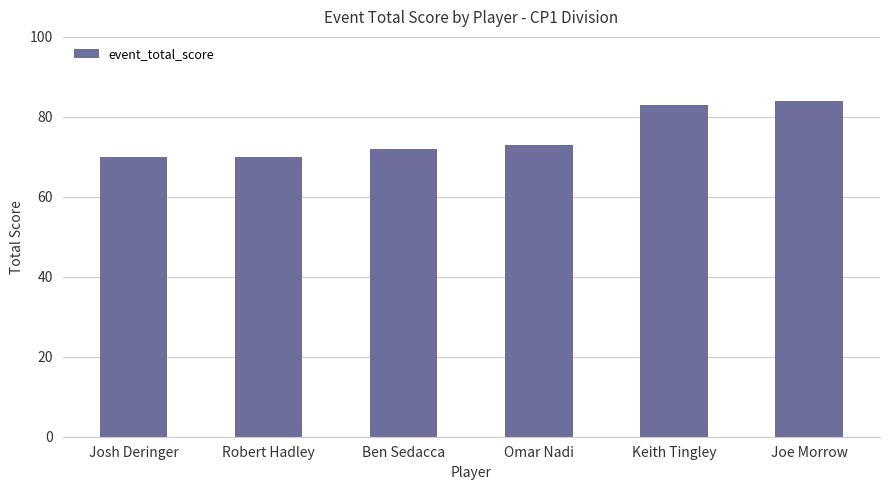

Reading right to left, transcribe all the data shown in this chart.

Joe Morrow=84	Keith Tingley=83	Omar Nadi=73	Ben Sedacca=72	Robert Hadley=70	Josh Deringer=70